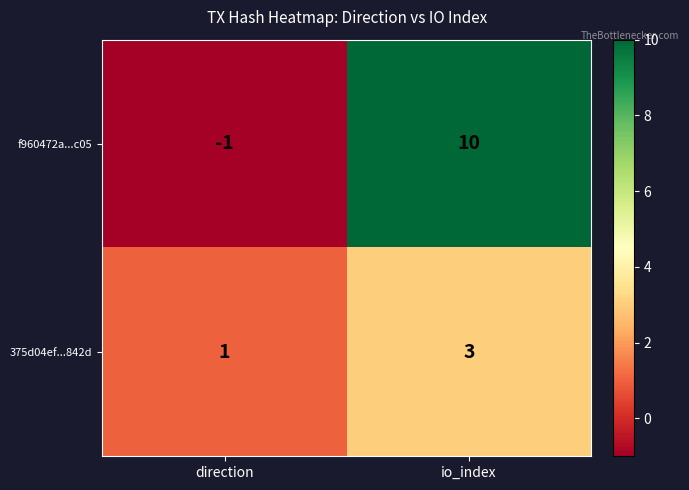

What is the sum of all 375d04ef...842d values?

4